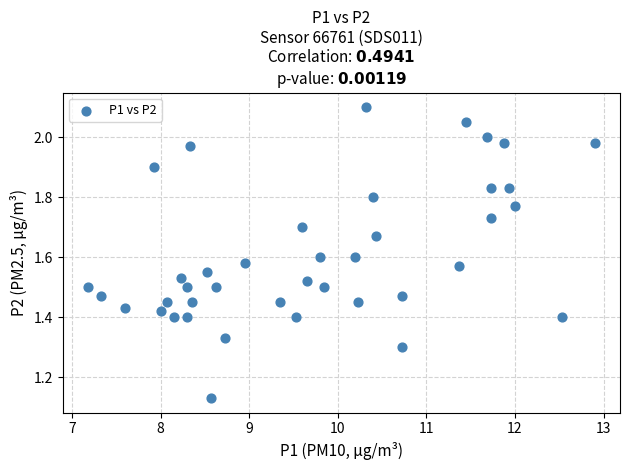

What is the range of X values (max minus min)?

5.7